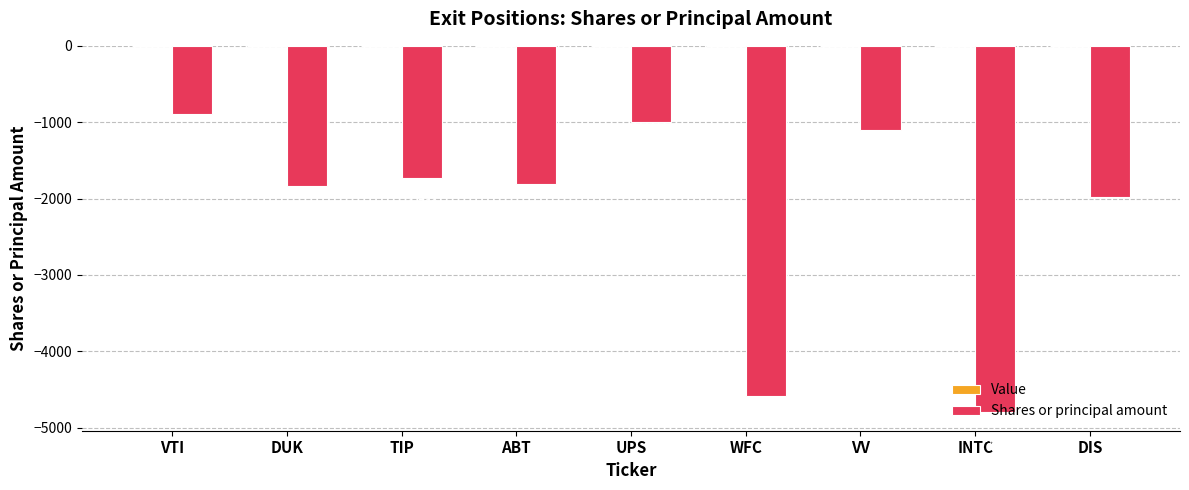

What is the label of the 5th bar from the left?

UPS